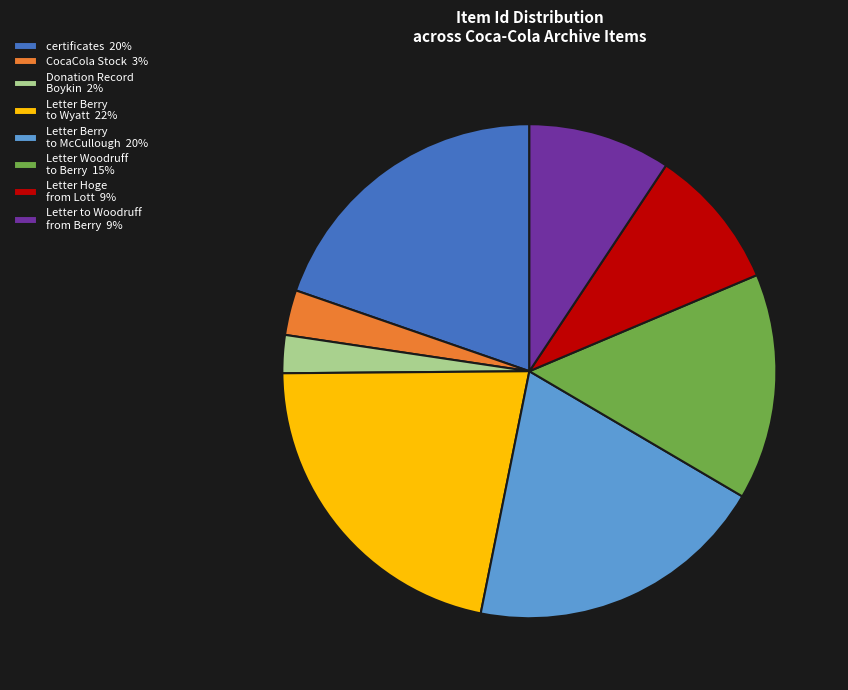

Is it true that Letter Berry to Wyatt 22% is 22% of the pie?

True